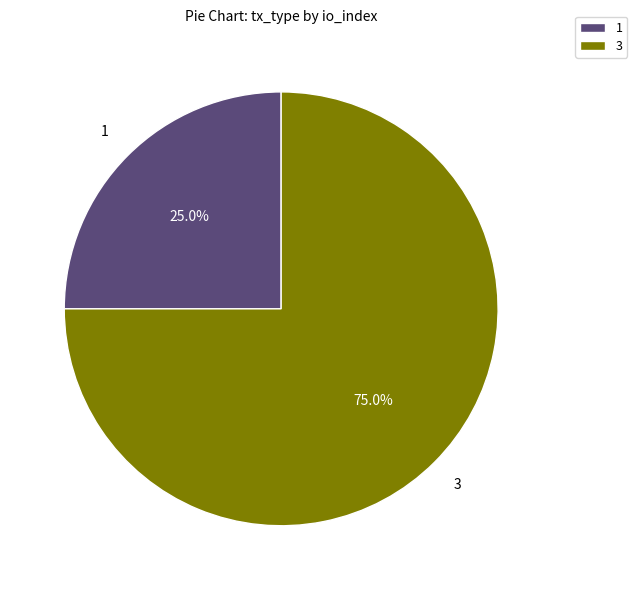

Combined, do 1 and 3 account for over 50%?

Yes